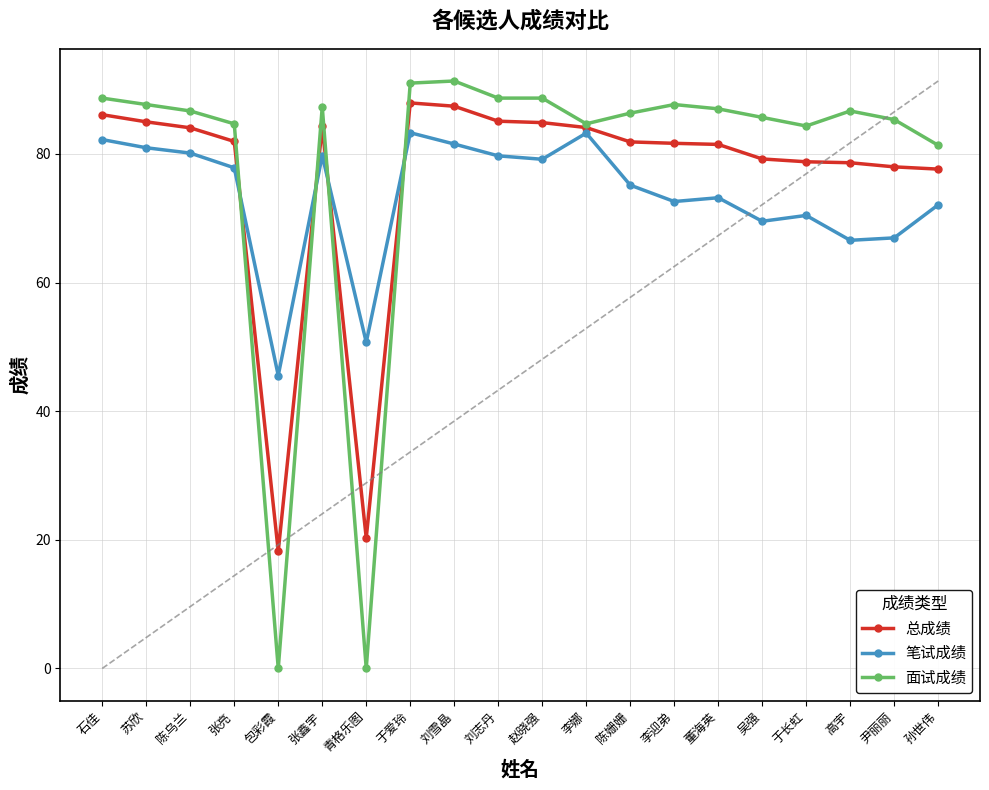

Rank the series at 青格乐图 from highest to lowest value.

笔试成绩, 总成绩, 面试成绩